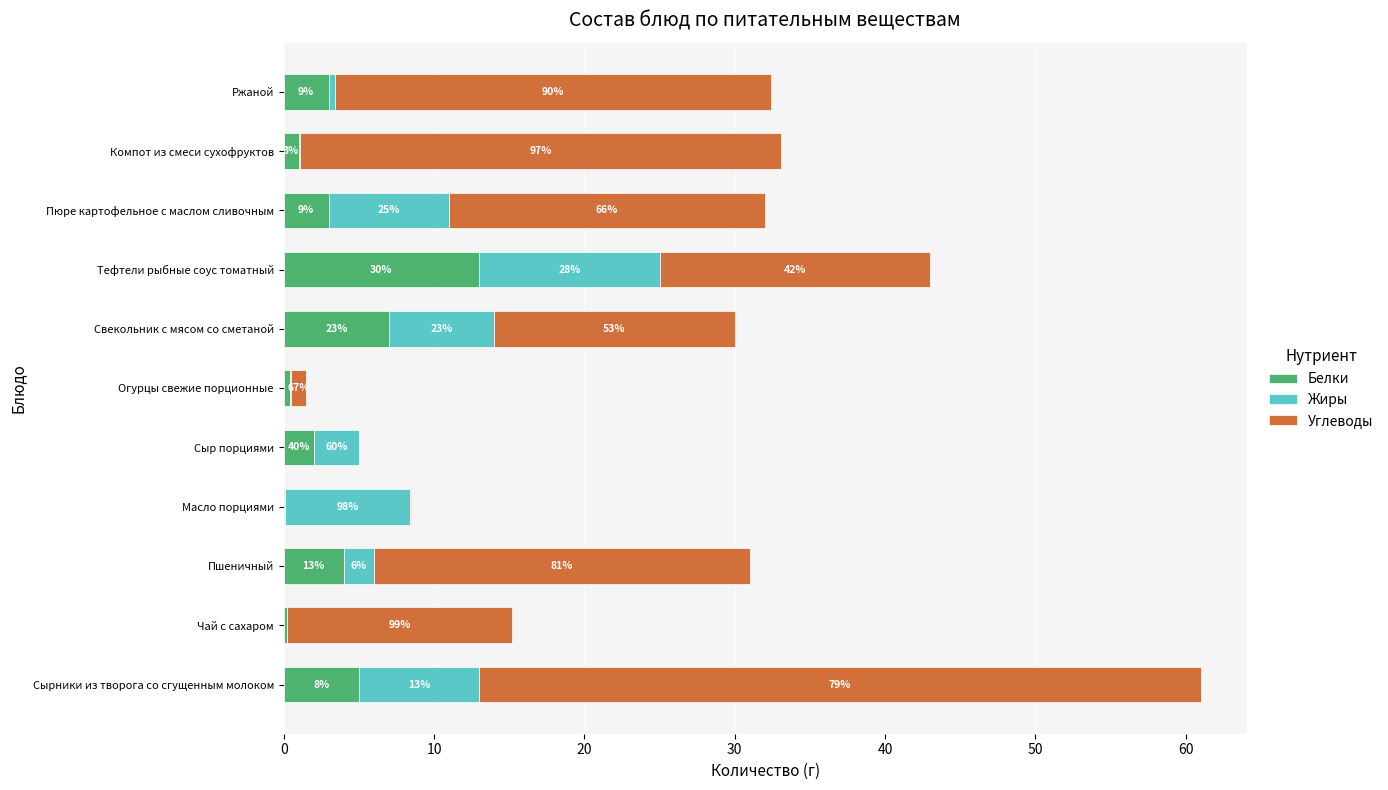

At how many categories does at least one series exceed 38?

1